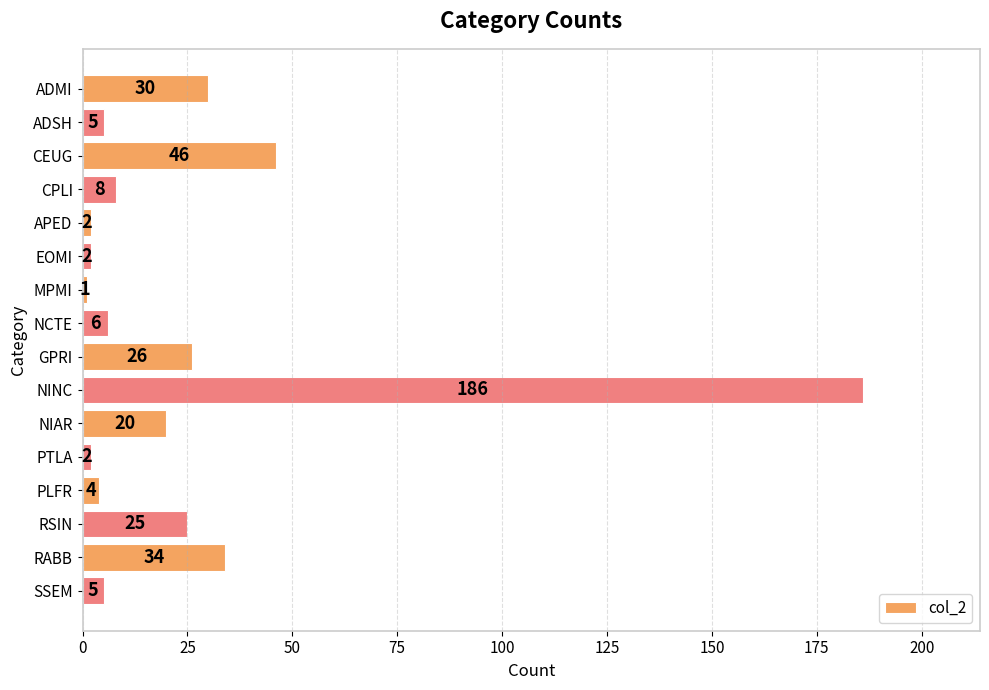

What is the difference between the second highest and minimum values?

45